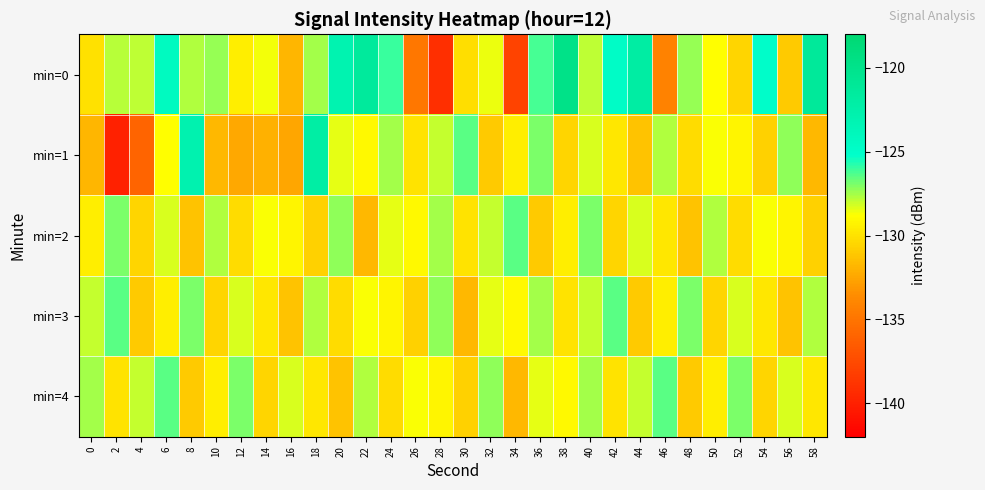

Reading left to right, transcribe all the data shown in this chart.

min=0: 0=-130.0	2=-127.8	4=-127.8	6=-124.3	8=-127.7	10=-127.3	12=-129.5	14=-128.6	16=-131.9	18=-127.5	20=-123.1	22=-121.4	24=-126.0	26=-134.8	28=-139.1	30=-130.1	32=-128.5	34=-137.9	36=-126.2	38=-119.8	40=-127.9	42=-124.8	44=-122.0	46=-134.2	48=-127.3	50=-128.8	52=-130.5	54=-125.0	56=-131.0	58=-121.3
min=1: 0=-131.8	2=-140.0	4=-135.9	6=-128.9	8=-123.0	10=-131.8	12=-132.4	14=-132.0	16=-132.5	18=-122.1	20=-128.5	22=-129.0	24=-127.5	26=-130.0	28=-128.0	30=-126.5	32=-131.0	34=-129.5	36=-127.0	38=-130.5	40=-128.2	42=-129.8	44=-131.2	46=-127.8	48=-130.2	50=-128.8	52=-129.2	54=-130.8	56=-127.2	58=-131.8
min=2: 0=-129.5	2=-127.0	4=-130.5	6=-128.2	8=-131.2	10=-127.8	12=-130.2	14=-128.8	16=-129.2	18=-130.8	20=-127.2	22=-131.8	24=-128.5	26=-129.0	28=-127.5	30=-130.0	32=-128.0	34=-126.5	36=-131.0	38=-129.5	40=-127.0	42=-130.5	44=-128.2	46=-129.8	48=-131.2	50=-127.8	52=-130.2	54=-128.8	56=-129.2	58=-130.8
min=3: 0=-128.0	2=-126.5	4=-131.0	6=-129.5	8=-127.0	10=-130.5	12=-128.2	14=-129.8	16=-131.2	18=-127.8	20=-130.2	22=-128.8	24=-129.2	26=-130.8	28=-127.2	30=-131.8	32=-128.5	34=-129.0	36=-127.5	38=-130.0	40=-128.0	42=-126.5	44=-131.0	46=-129.5	48=-127.0	50=-130.5	52=-128.2	54=-129.8	56=-131.2	58=-127.8
min=4: 0=-127.5	2=-130.0	4=-128.0	6=-126.5	8=-131.0	10=-129.5	12=-127.0	14=-130.5	16=-128.2	18=-129.8	20=-131.2	22=-127.8	24=-130.2	26=-128.8	28=-129.2	30=-130.8	32=-127.2	34=-131.8	36=-128.5	38=-129.0	40=-127.5	42=-130.0	44=-128.0	46=-126.5	48=-131.0	50=-129.5	52=-127.0	54=-130.5	56=-128.2	58=-129.8